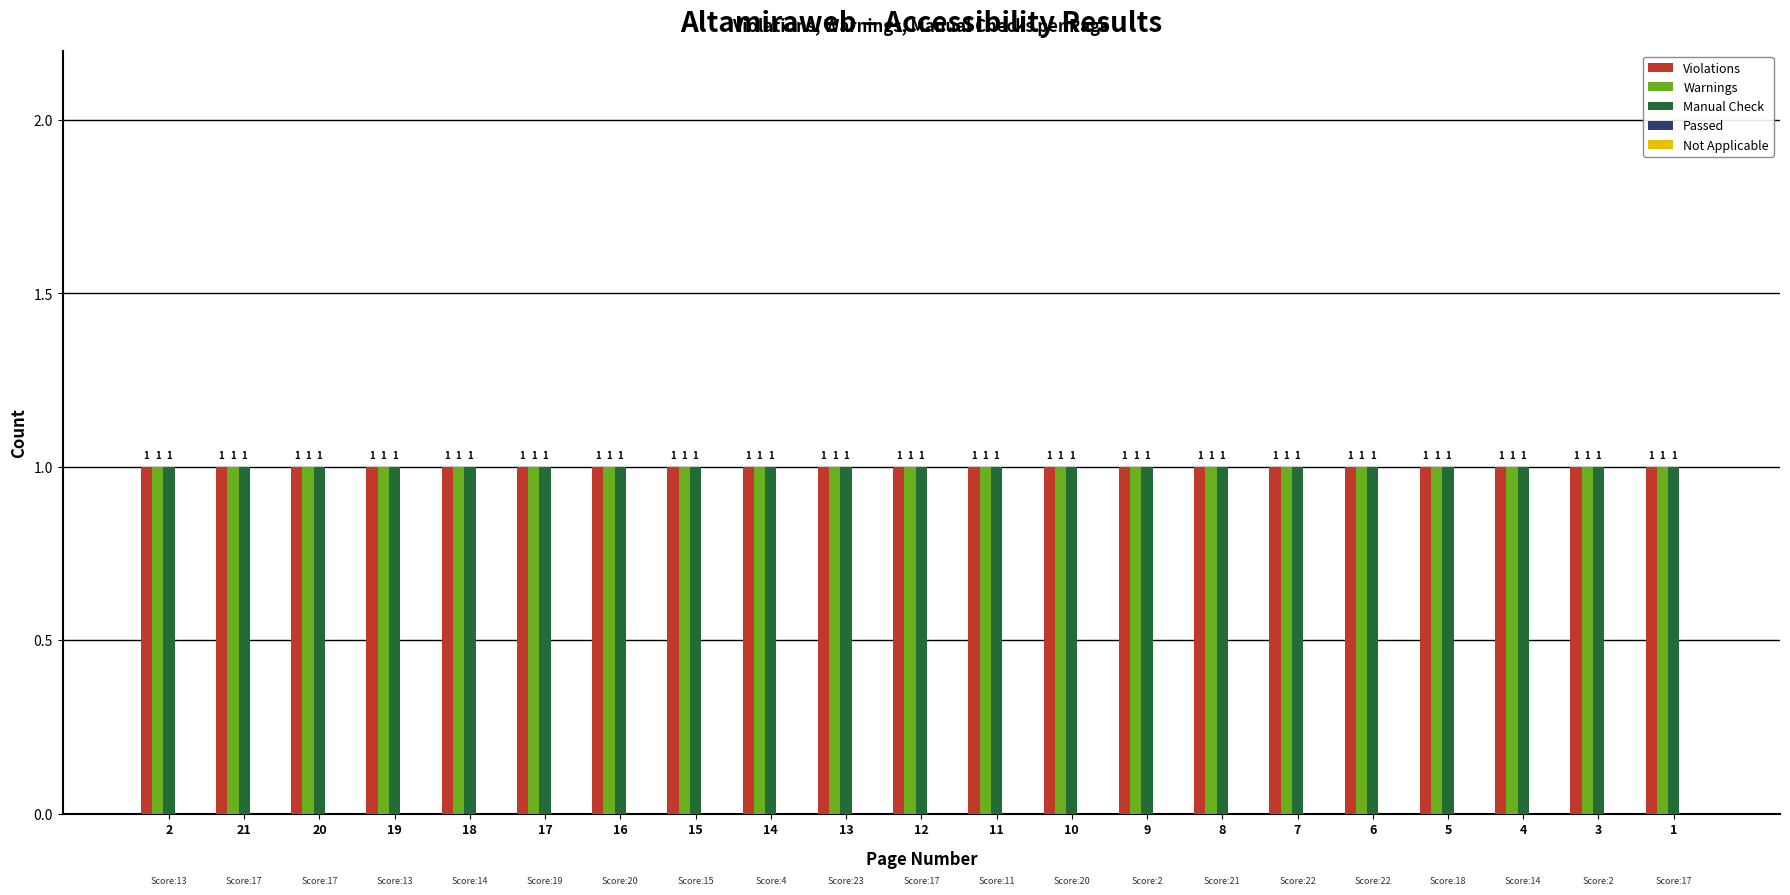

Which category has the highest value in the Violations series?

2